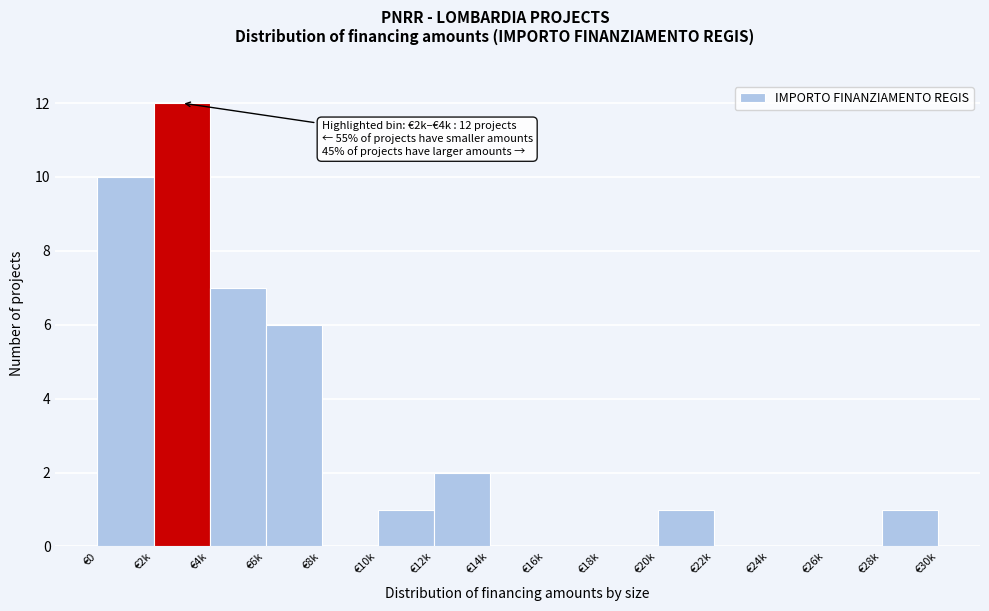

Reading left to right, transcribe all the data shown in this chart.

€0=10	€2k=12	€4k=7	€6k=6	€8k=0	€10k=1	€12k=2	€14k=0	€16k=0	€18k=0	€20k=1	€22k=0	€24k=0	€26k=0	€28k=1